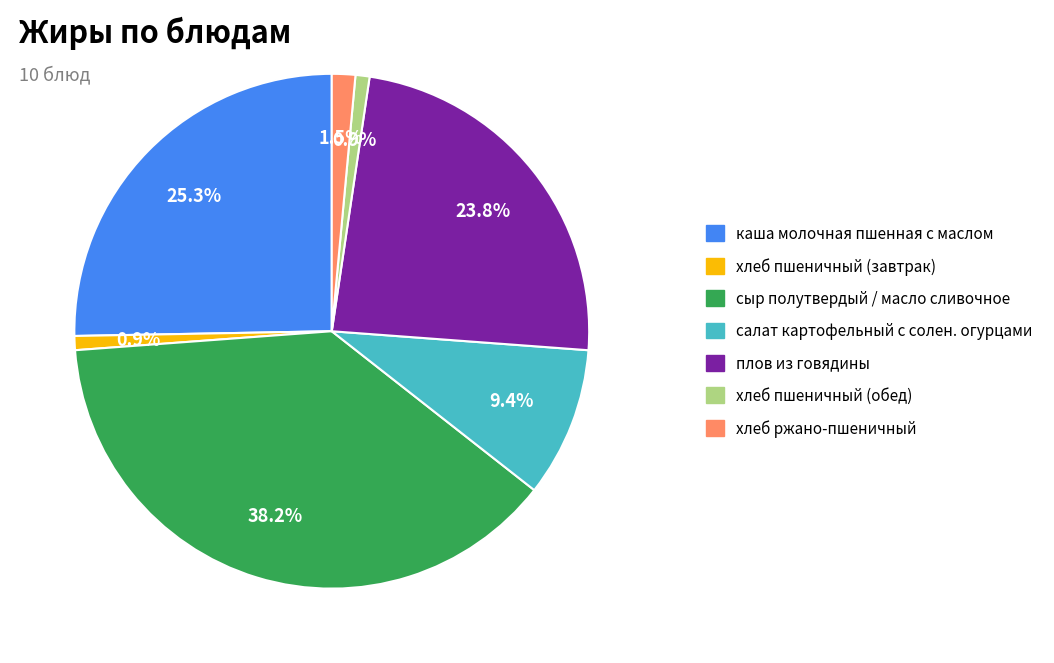

Is there a majority slice in this chart?

No